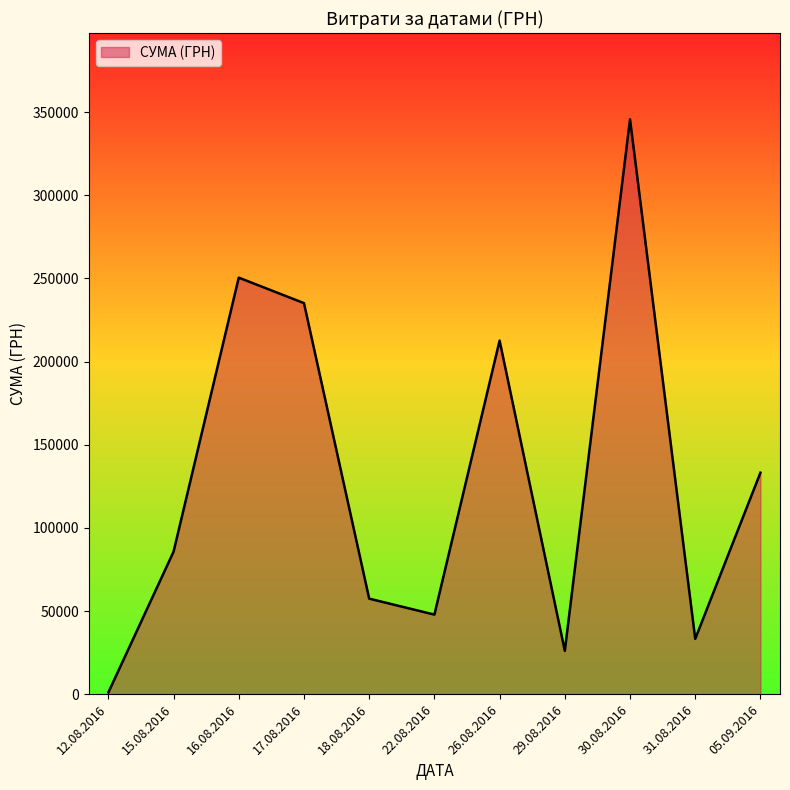

What is the ratio of the value at 05.09.2016 to the value at 18.08.2016?

2.3